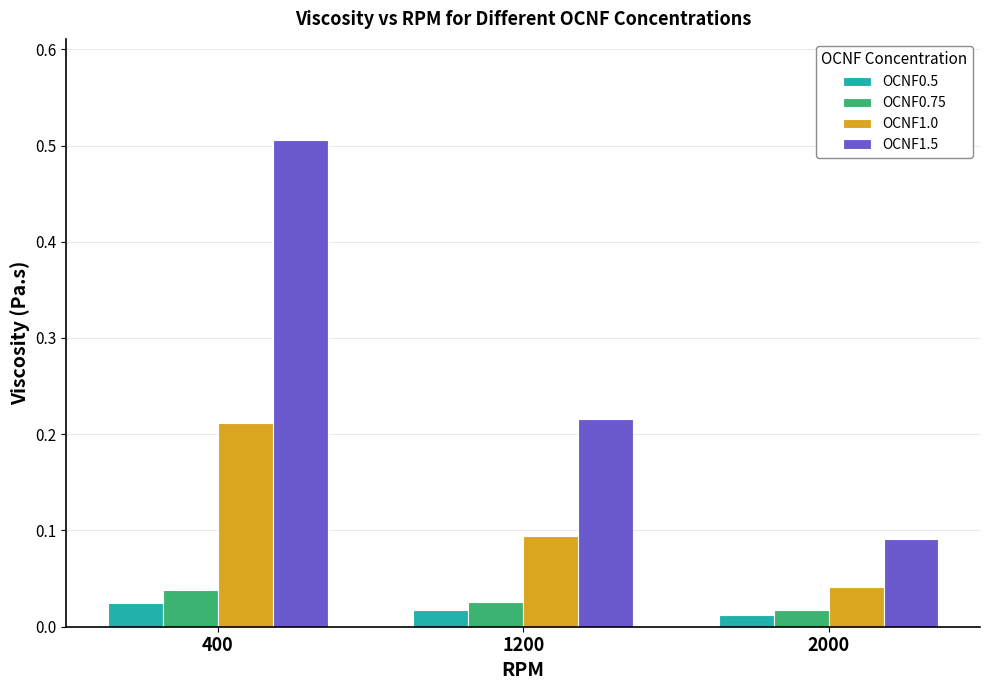

Does the chart contain any negative values?

No